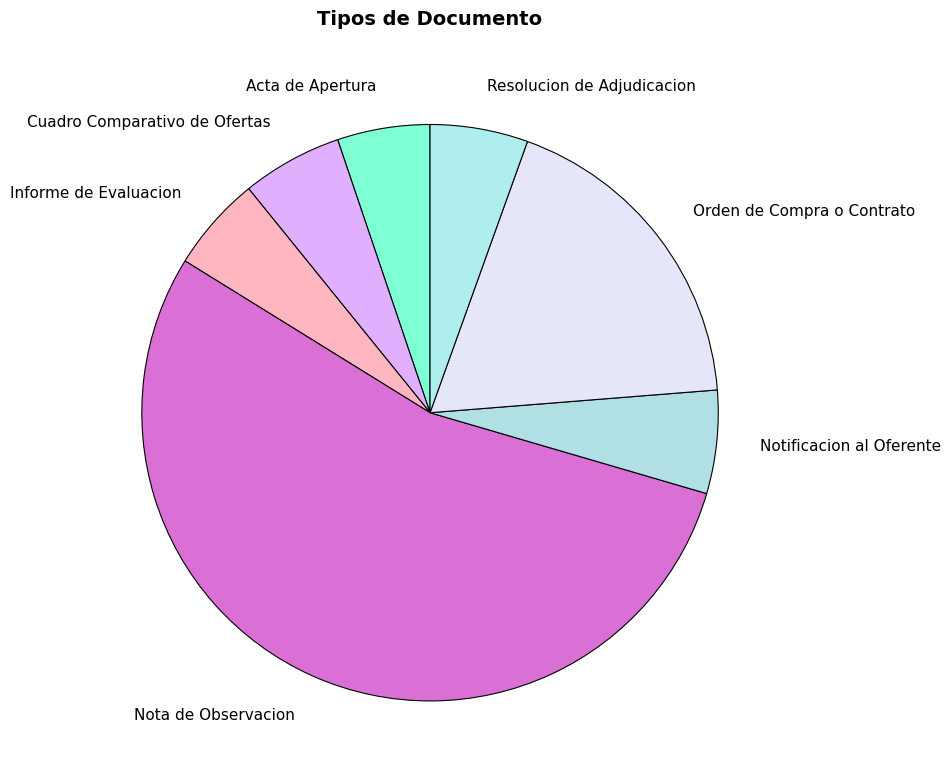

Is there any slice that represents more than half of the pie?

Yes